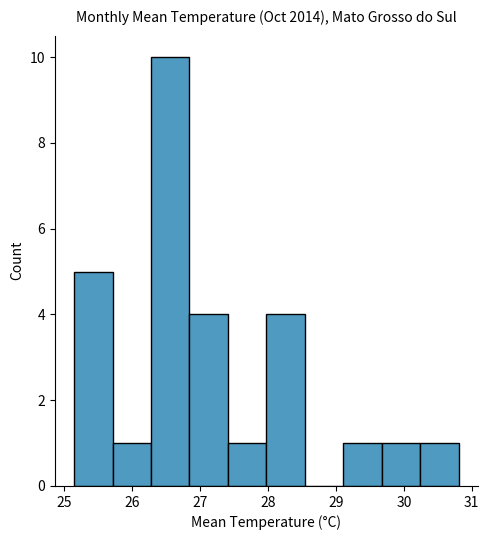

How tall is the bar that spans 30.2 to 30.8 on the x-axis? Neither the bar edges nor the heights are printed on the chart, so give them approximately, as read against the axes.

1